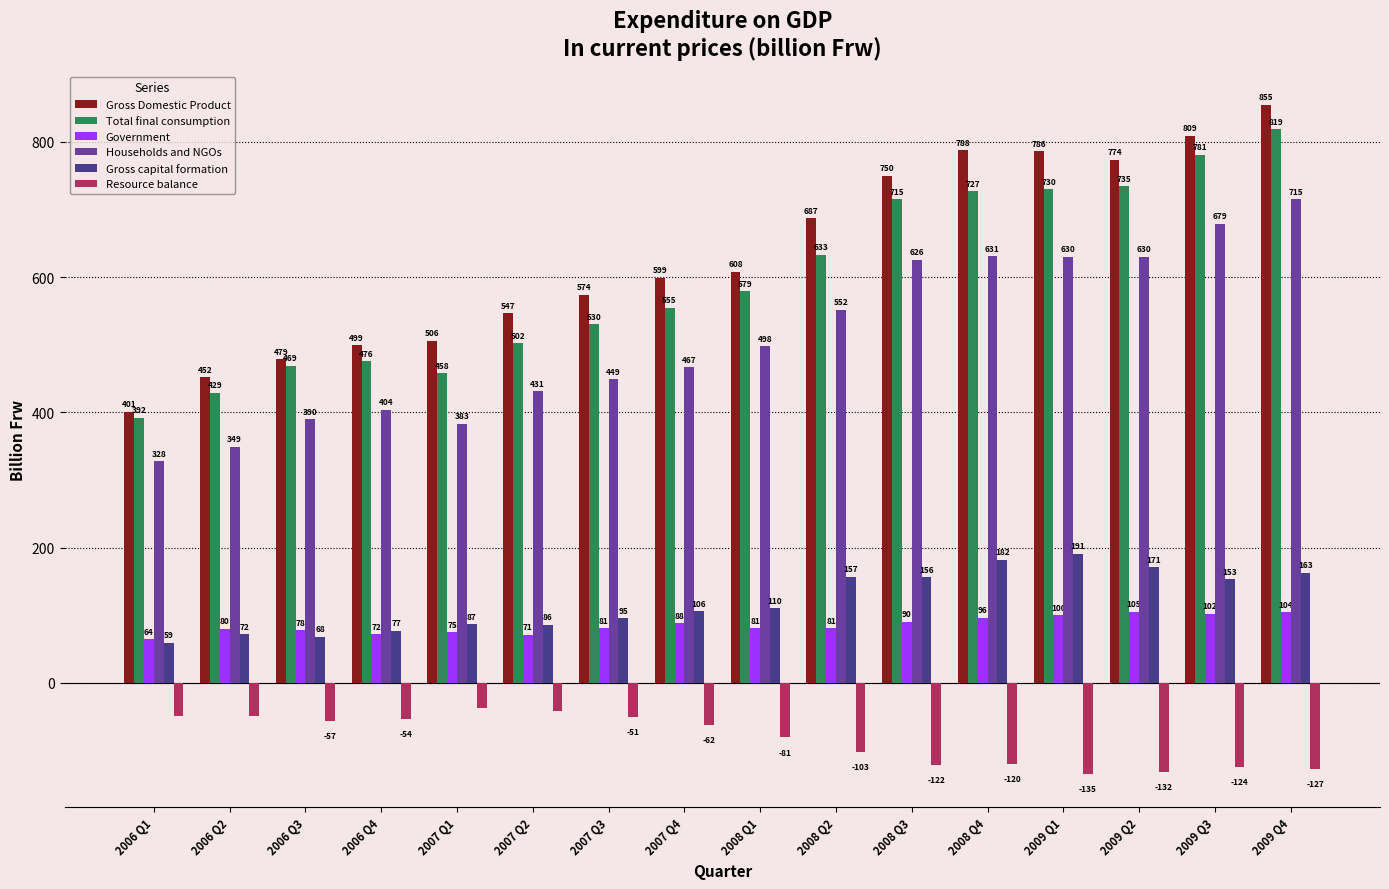

List the series in order of their peak value, highest first.

Gross Domestic Product, Total final consumption, Households and NGOs, Gross capital formation, Government, Resource balance